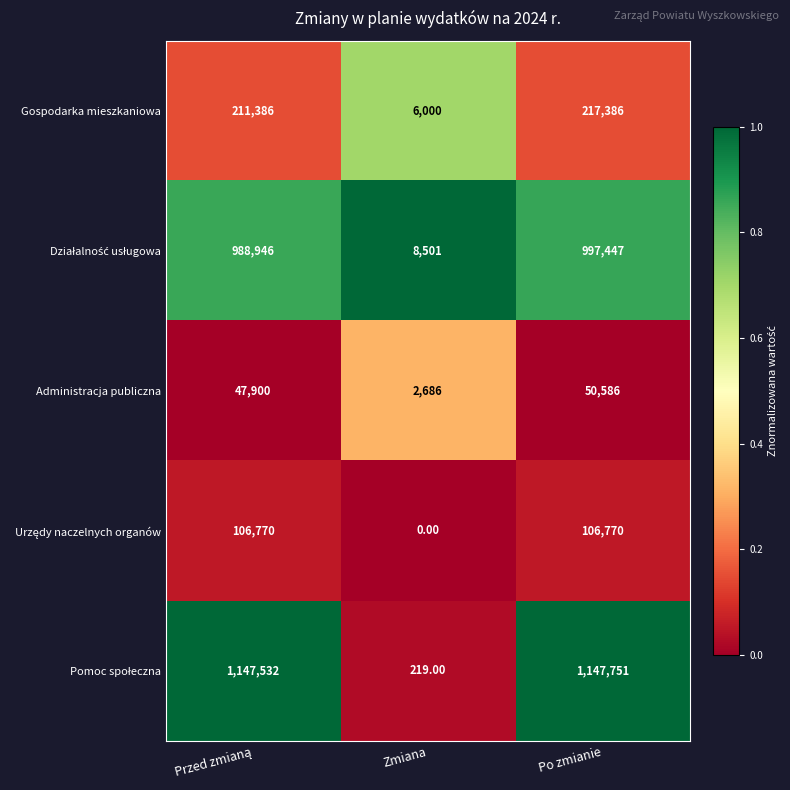

What is the sum of all Administracja publiczna values?

101172